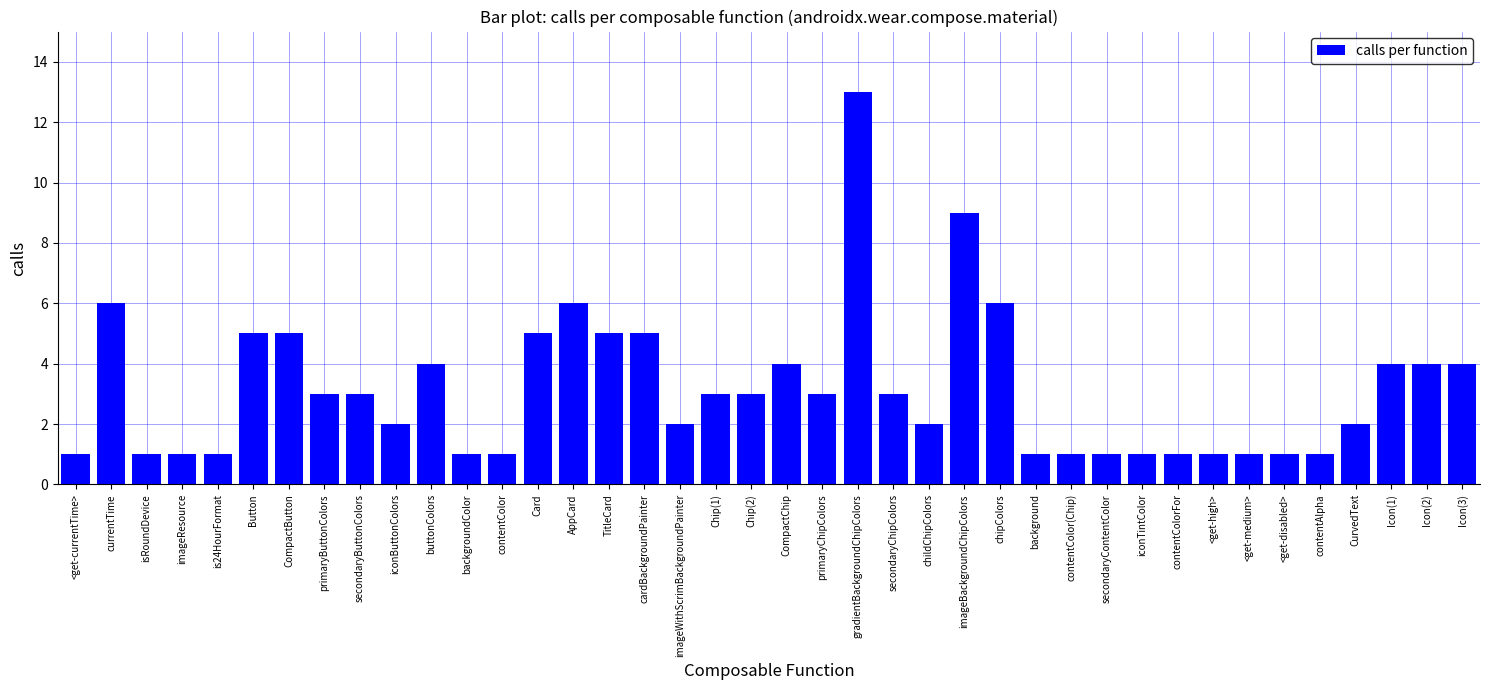

What is the change in value from isRoundDevice to Chip(1)?

+2